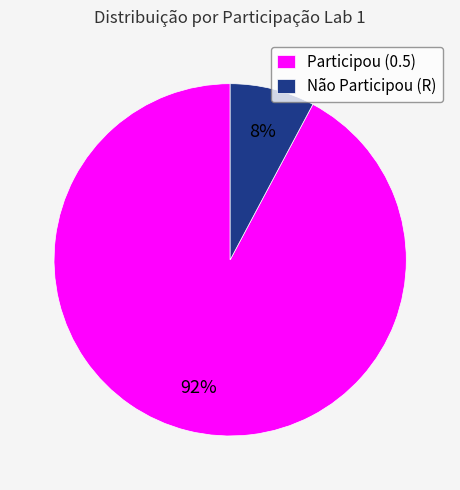

Rank the categories by value from lowest to highest.

Não Participou (R), Participou (0.5)